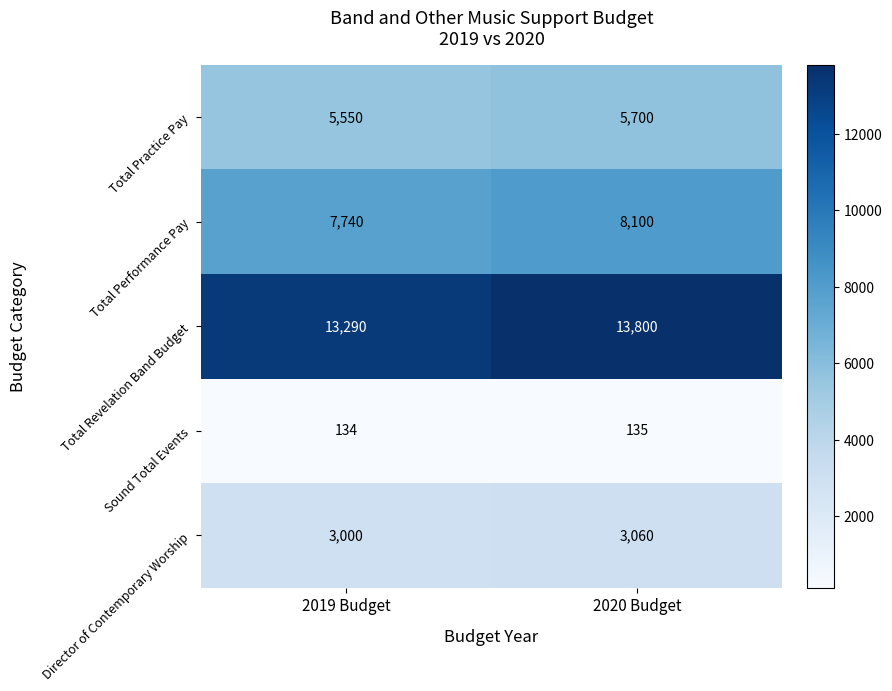

What is the sum of the Sound Total Events values at 2019 Budget and 2020 Budget?

269